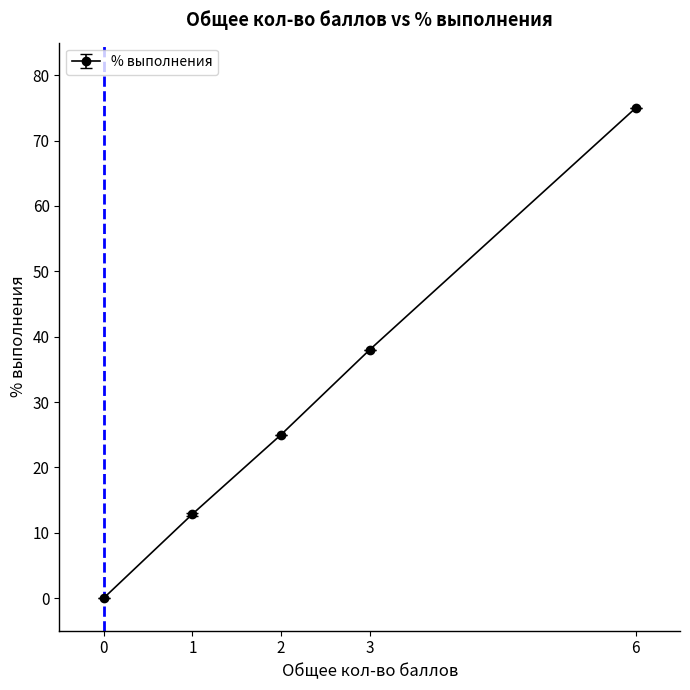

True or false: the data has more than 1 interior local peaks.

False